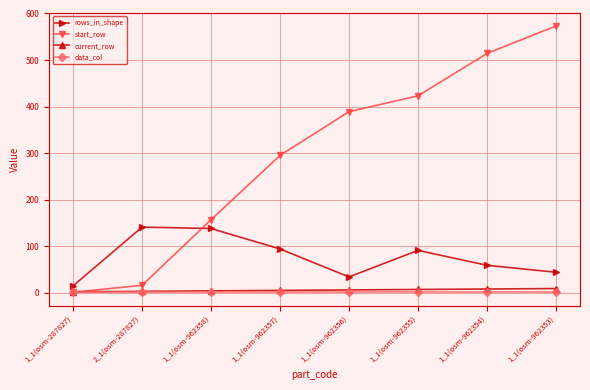

True or false: current_row has a value of 8 at 1_1(osm-962354).

True